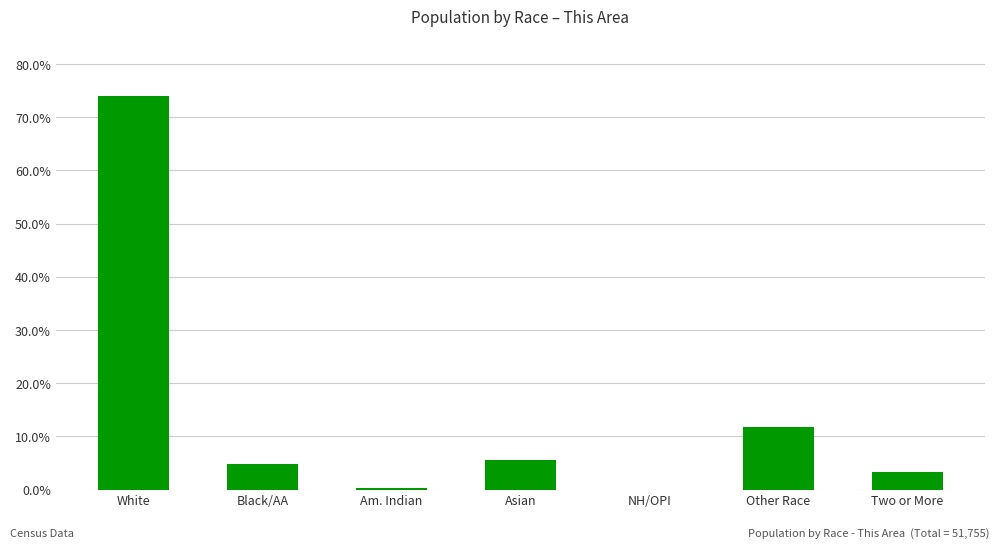

Where is the data nearest to the value 37?

Other Race